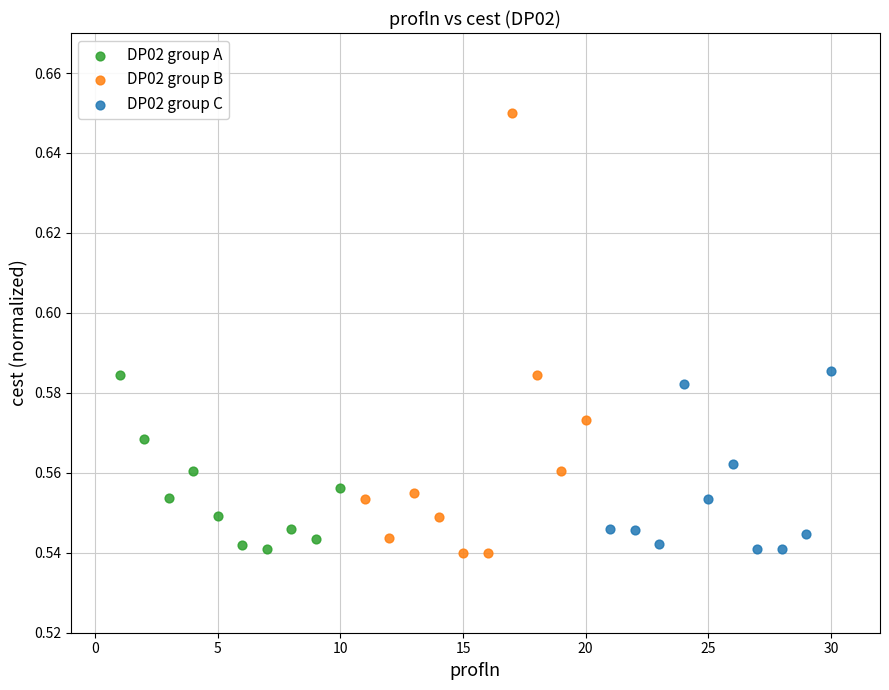

Which series has the largest Y range (max minus min)?

DP02 group B